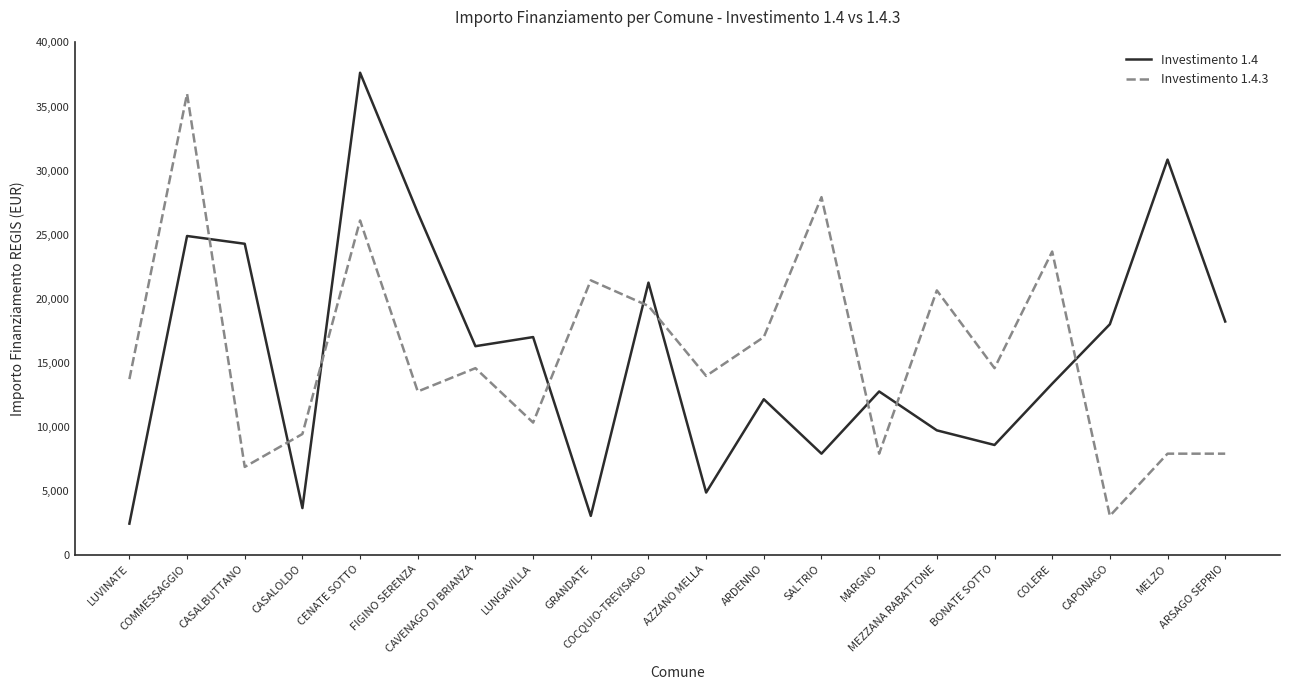

True or false: Investimento 1.4 has more than 1 points higher than both neighbors.

True